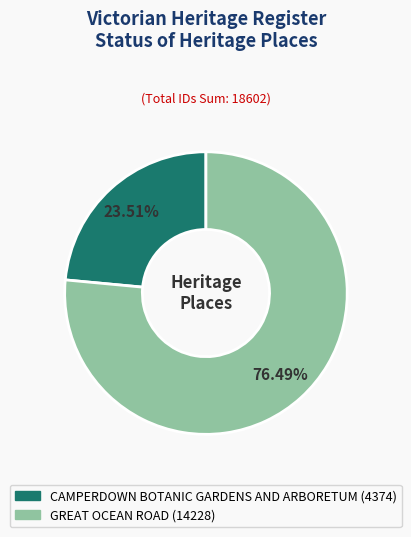

To the nearest percent, what is the difference between the largest and smallest slice percentages?

53%